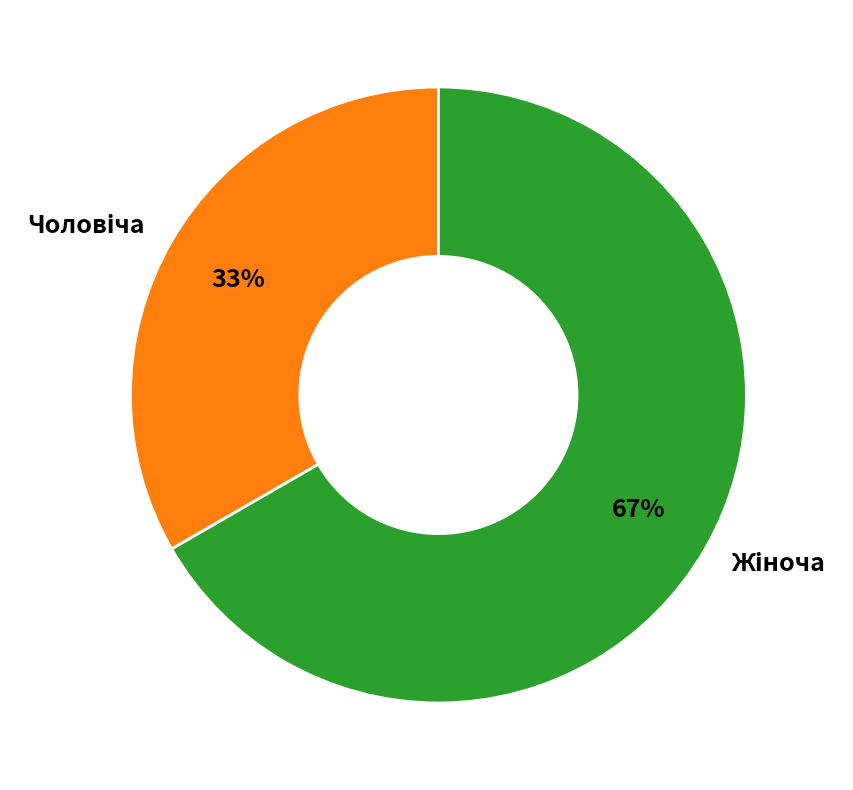

Is there any slice that represents more than half of the pie?

Yes